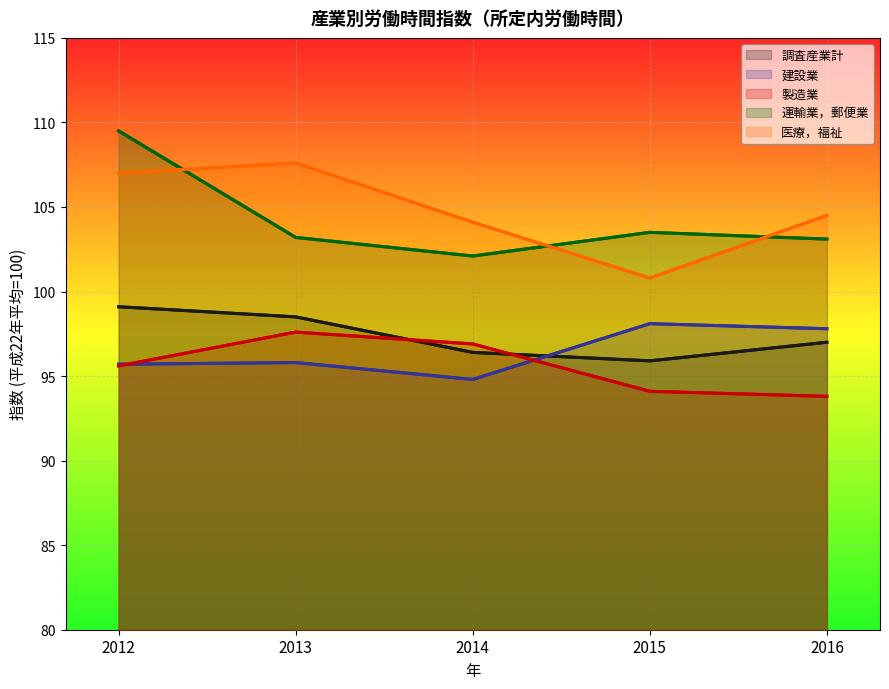

How many interior local peaks does the 建設業 series have?

2